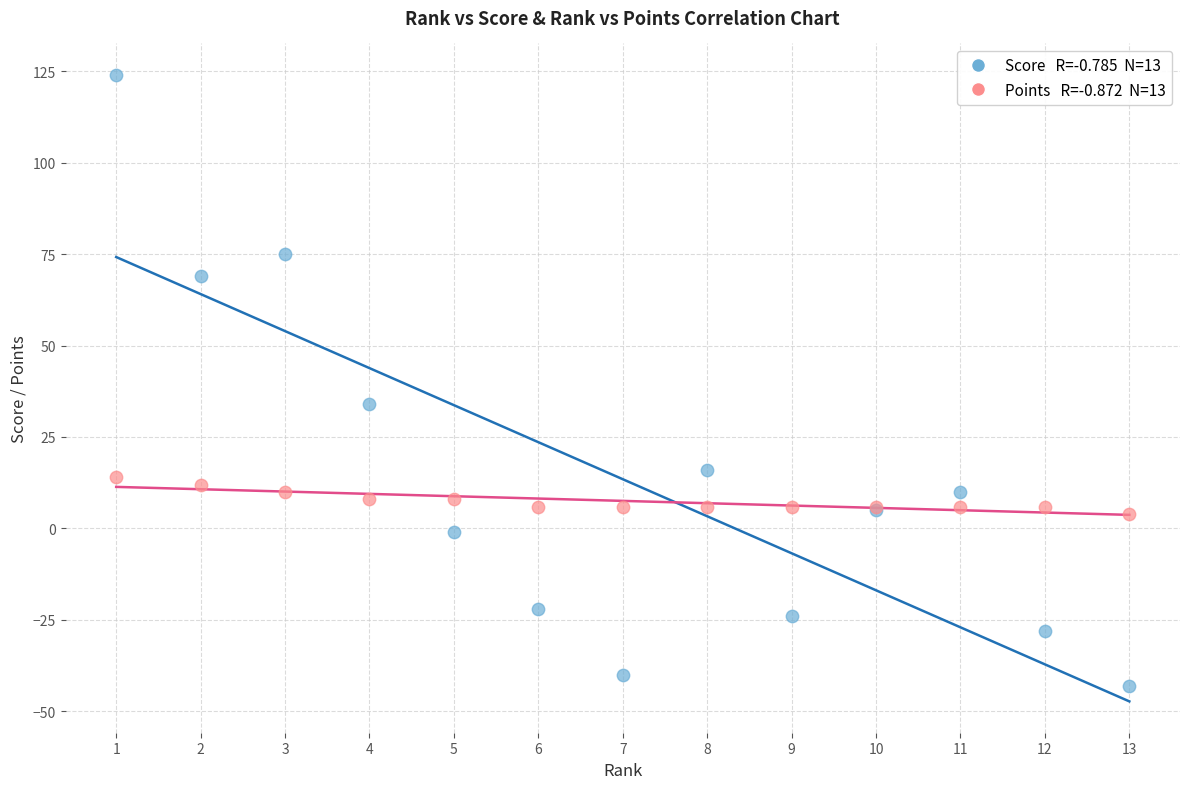

Across all series, what Y value is closest to 40?

34